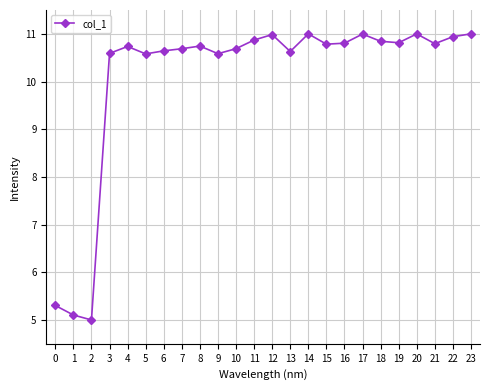

The chart shows a value of 6.7 at 17. True or false?

False